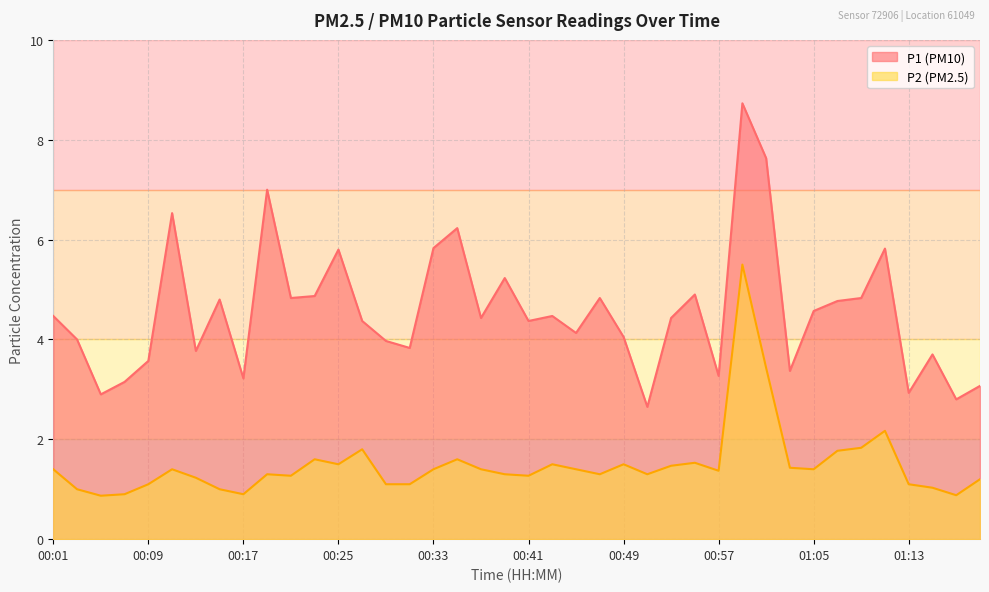

Is it true that P2 equals 2.4 at 00:01?

False